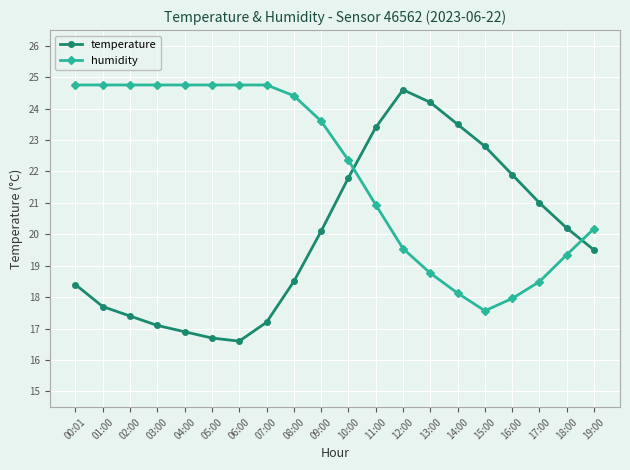

Reading left to right, list all the values displayed in this chart.

temperature: 00:01=18.4	01:00=17.7	02:00=17.4	03:00=17.1	04:00=16.9	05:00=16.7	06:00=16.6	07:00=17.2	08:00=18.5	09:00=20.1	10:00=21.8	11:00=23.4	12:00=24.6	13:00=24.2	14:00=23.5	15:00=22.8	16:00=21.9	17:00=21.0	18:00=20.2	19:00=19.5
humidity: 00:01=24.8	01:00=24.8	02:00=24.8	03:00=24.8	04:00=24.8	05:00=24.8	06:00=24.8	07:00=24.8	08:00=24.4	09:00=23.6	10:00=22.4	11:00=20.9	12:00=19.5	13:00=18.8	14:00=18.1	15:00=17.6	16:00=18.0	17:00=18.5	18:00=19.4	19:00=20.2